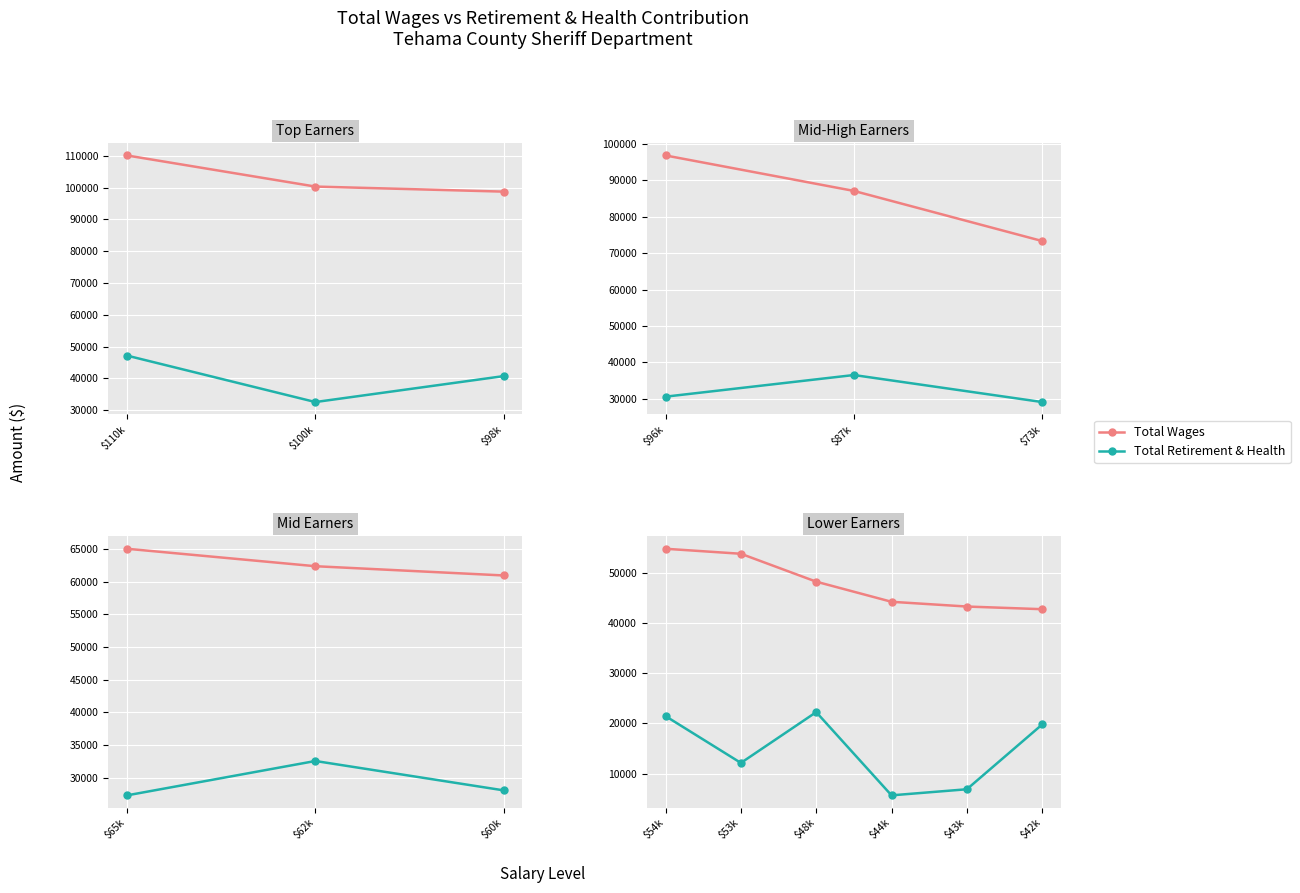

True or false: Total Wages has a value of 65636 at $42k.

False